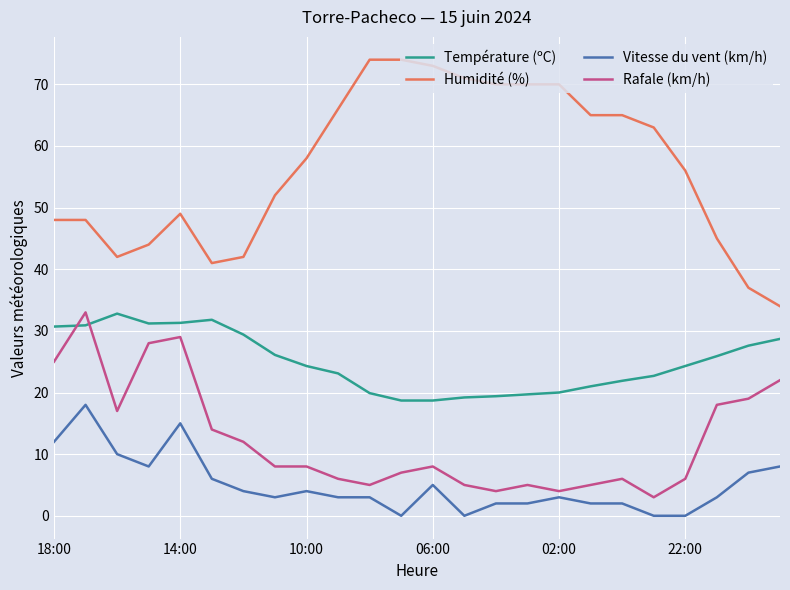

True or false: Vitesse du vent (km/h) has more than 1 interior local peaks.

True